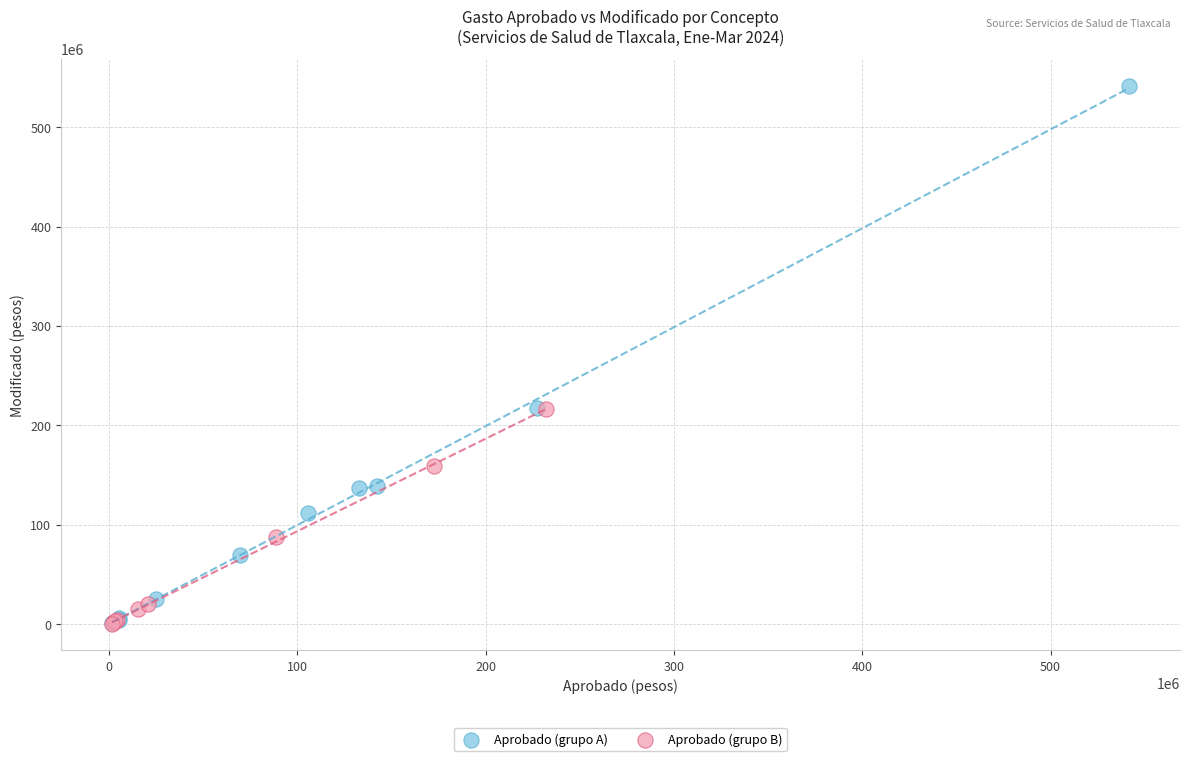

Which series has the largest Y range (max minus min)?

Aprobado (grupo A)